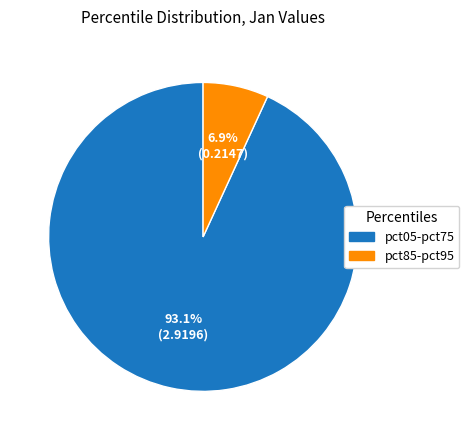

Is there a majority slice in this chart?

Yes